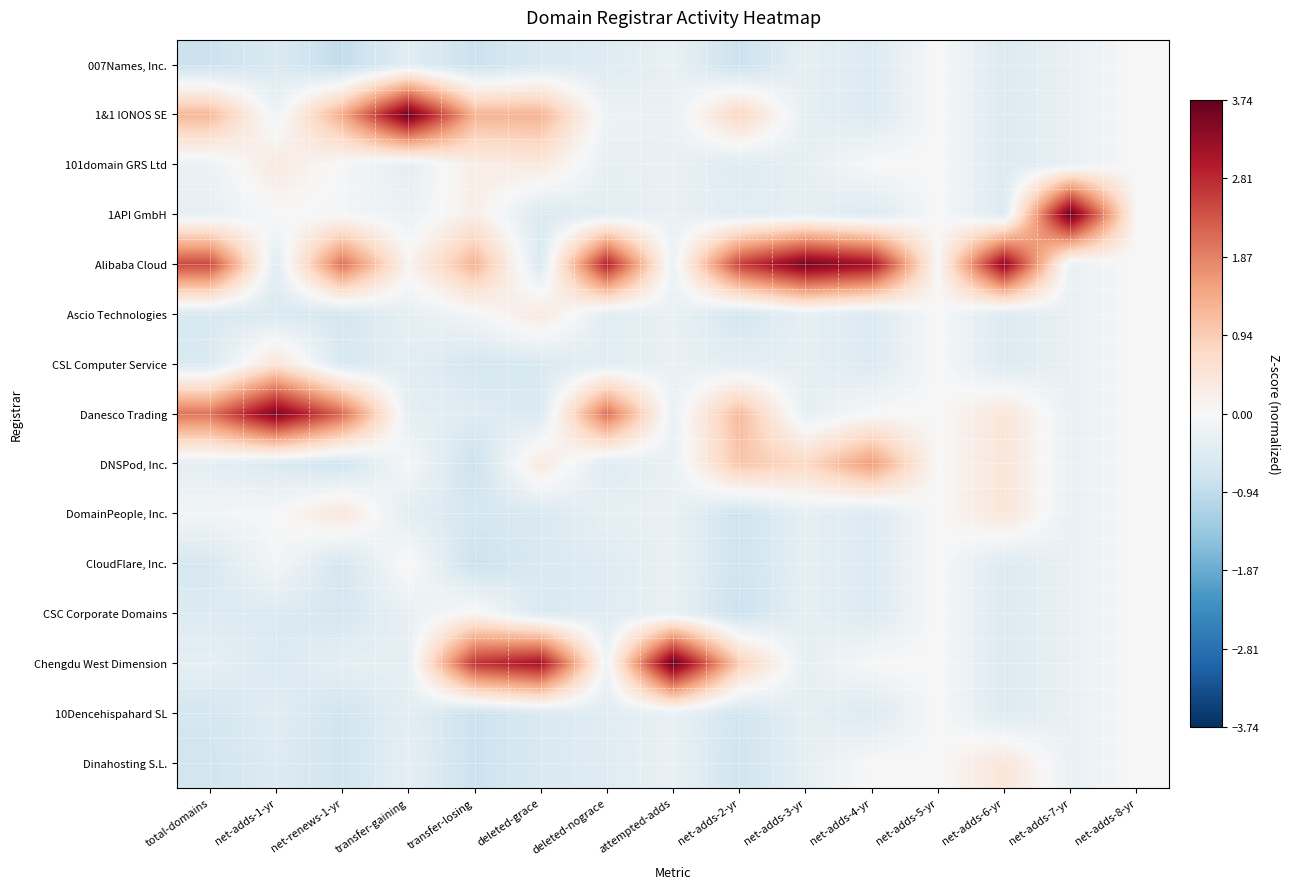

At how many categories does at least one series exceed 1?

13